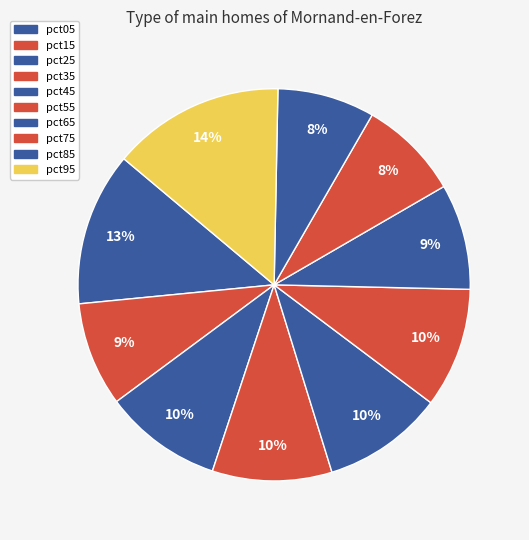

True or false: pct05 accounts for 13% of the total.

True